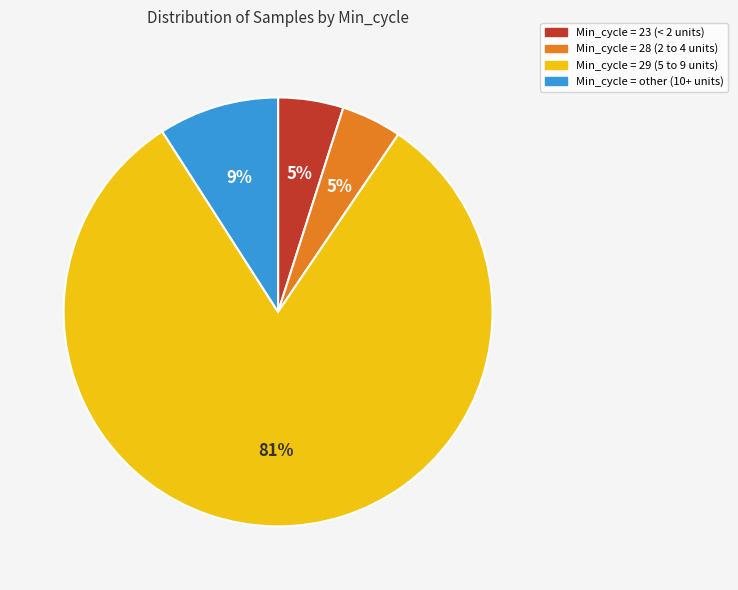

To the nearest percent, what is the difference between the Min_cycle = 29 (5 to 9 units) and Min_cycle = other (10+ units) slice percentages?

72%